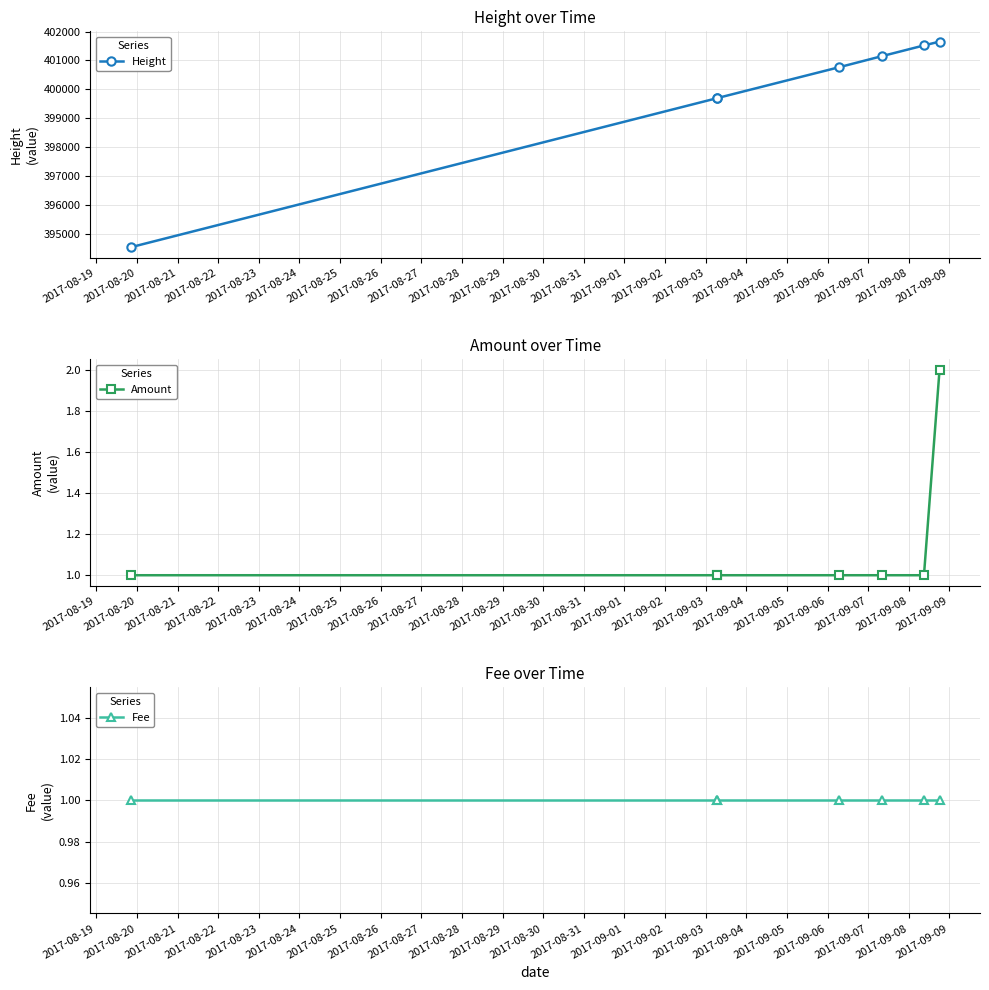

True or false: Amount and Height cross at least once.

False